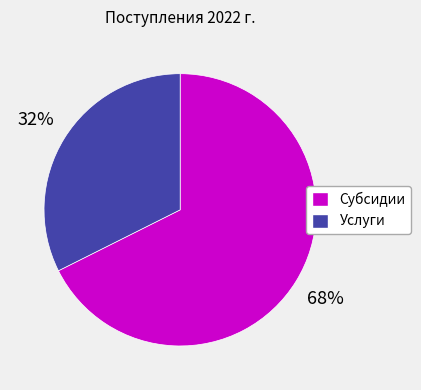

To the nearest percent, what is the average slice percentage?

50%